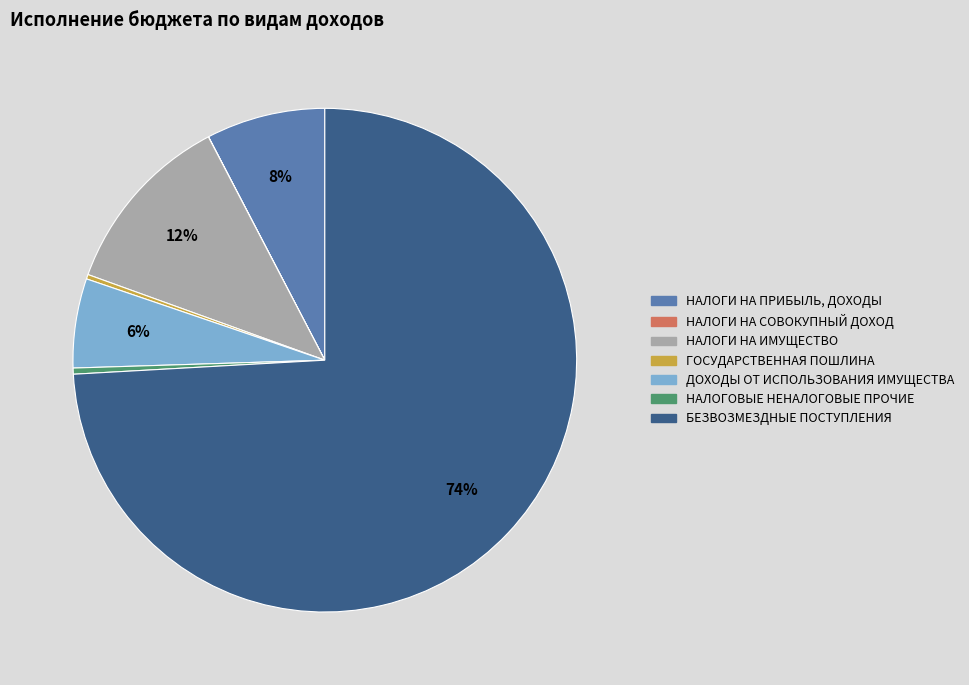

Does any single category account for the majority?

Yes